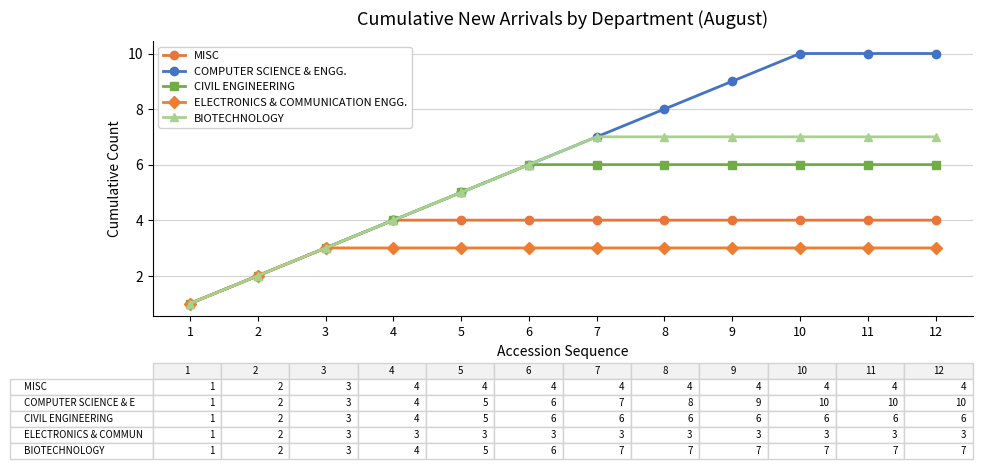

What are all the series names shown in the legend?

MISC, COMPUTER SCIENCE & ENGG., CIVIL ENGINEERING, ELECTRONICS & COMMUNICATION ENGG., BIOTECHNOLOGY